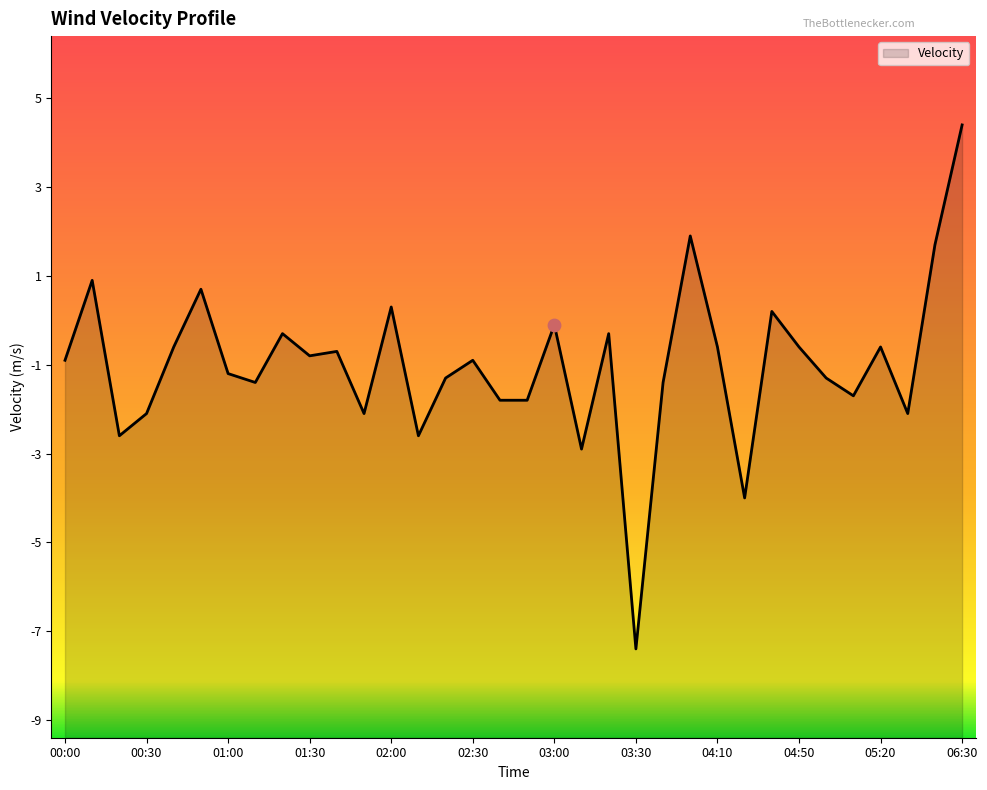

Which has a higher value, 02:30 or 04:10?

04:10